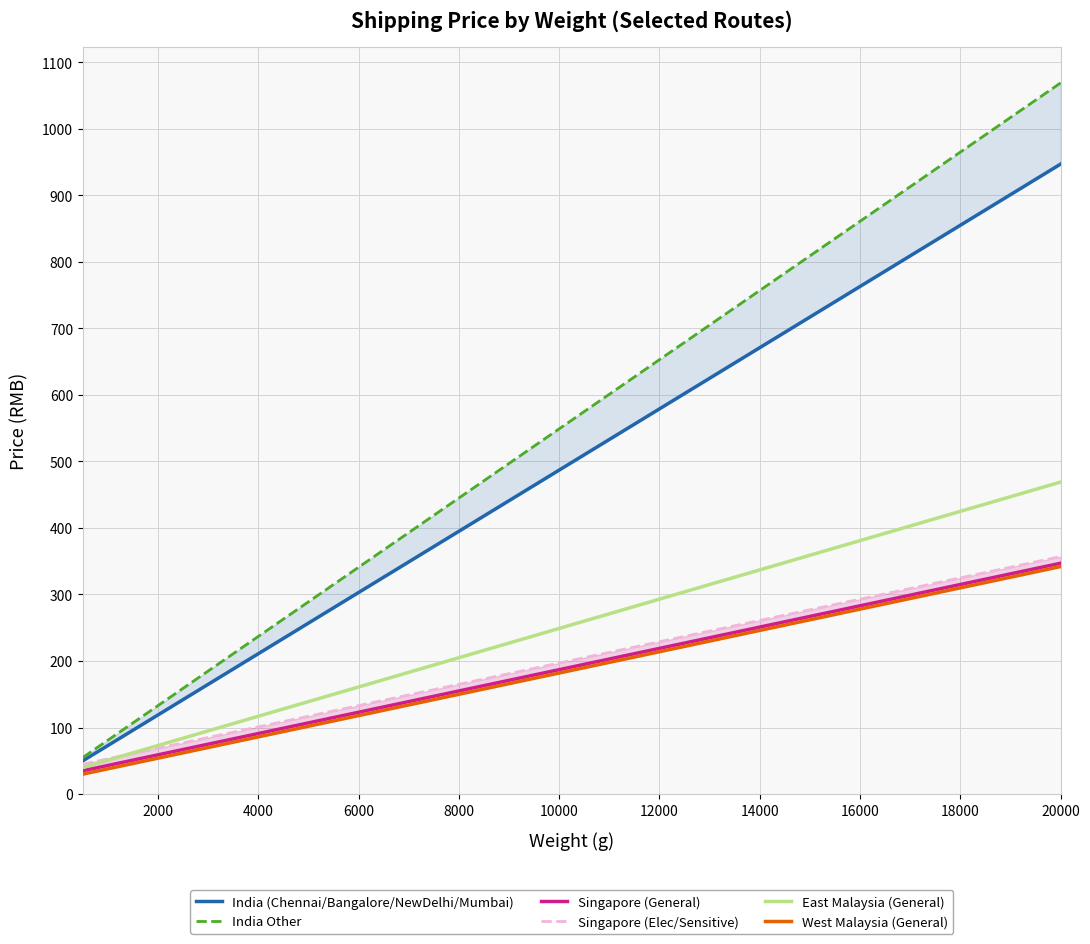

True or false: West Malaysia (General) and East Malaysia (General) intersect in this chart.

False